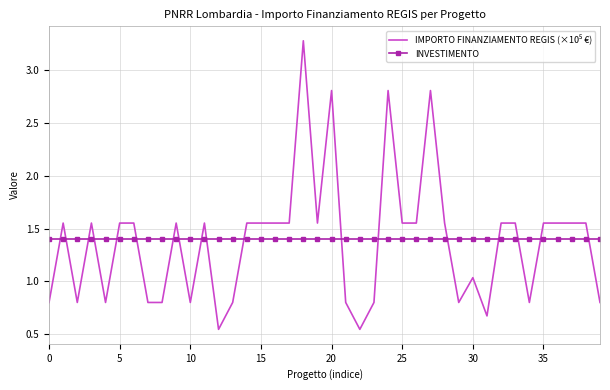

What is the lowest value of the INVESTIMENTO series?

1.4